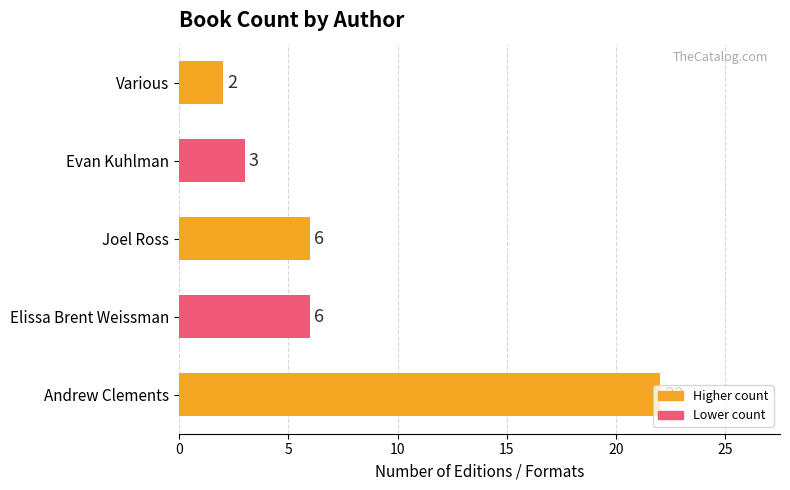

What is the sum of all values?

39